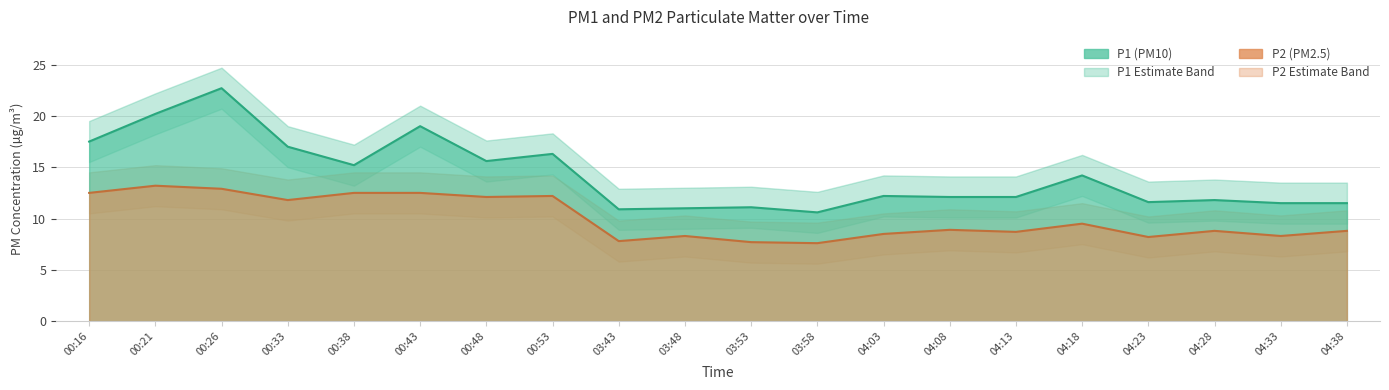

What is the difference between the highest and lowest values at 00:33?

5.2